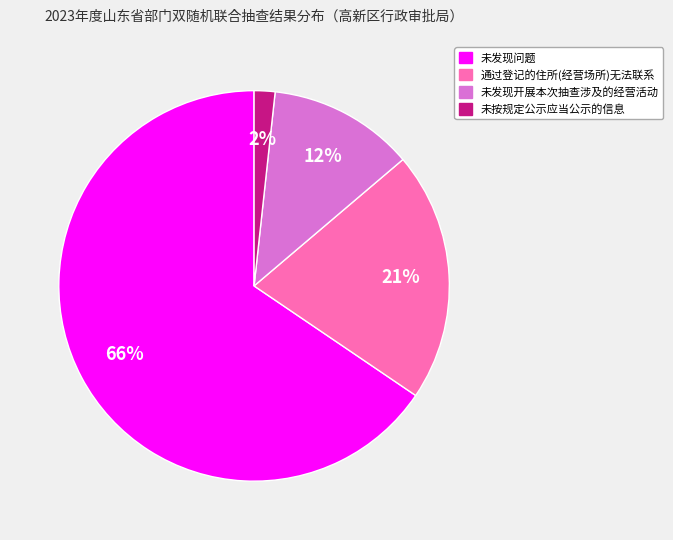

Which category accounts for the majority?

未发现问题